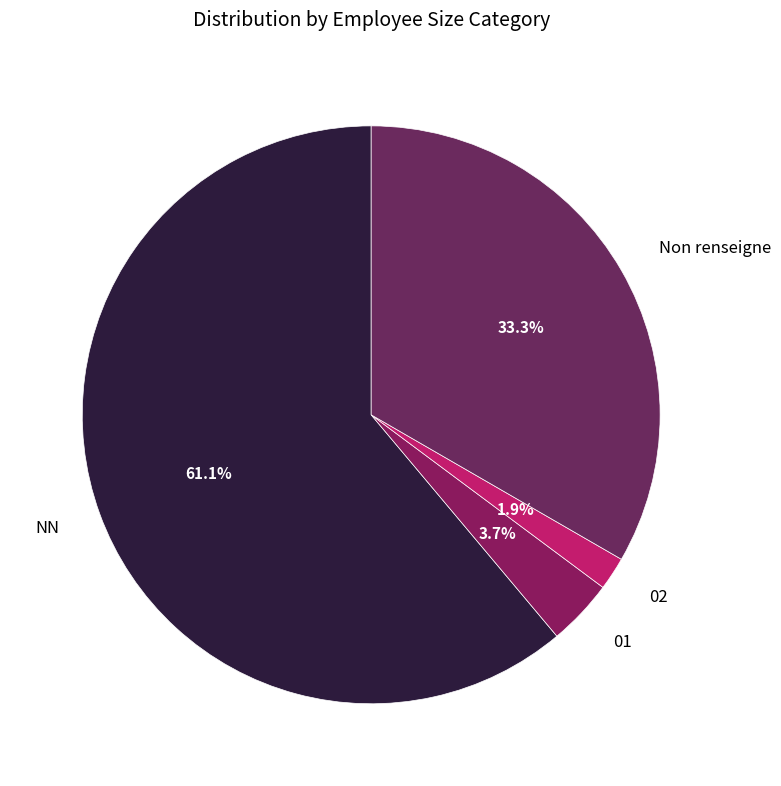

To the nearest percent, what portion does 01 represent?

4%